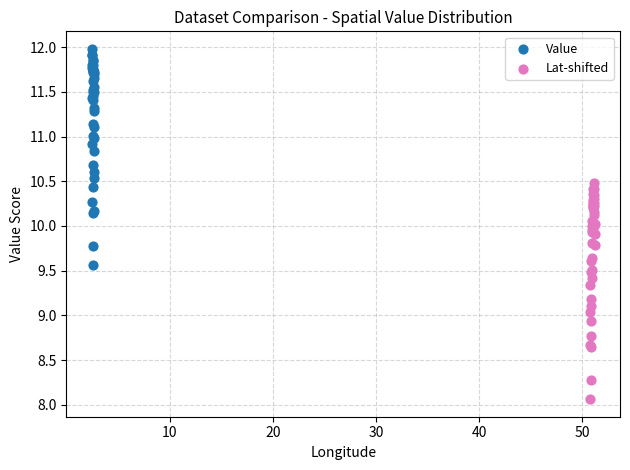

Which series contains the highest Y value?

Value